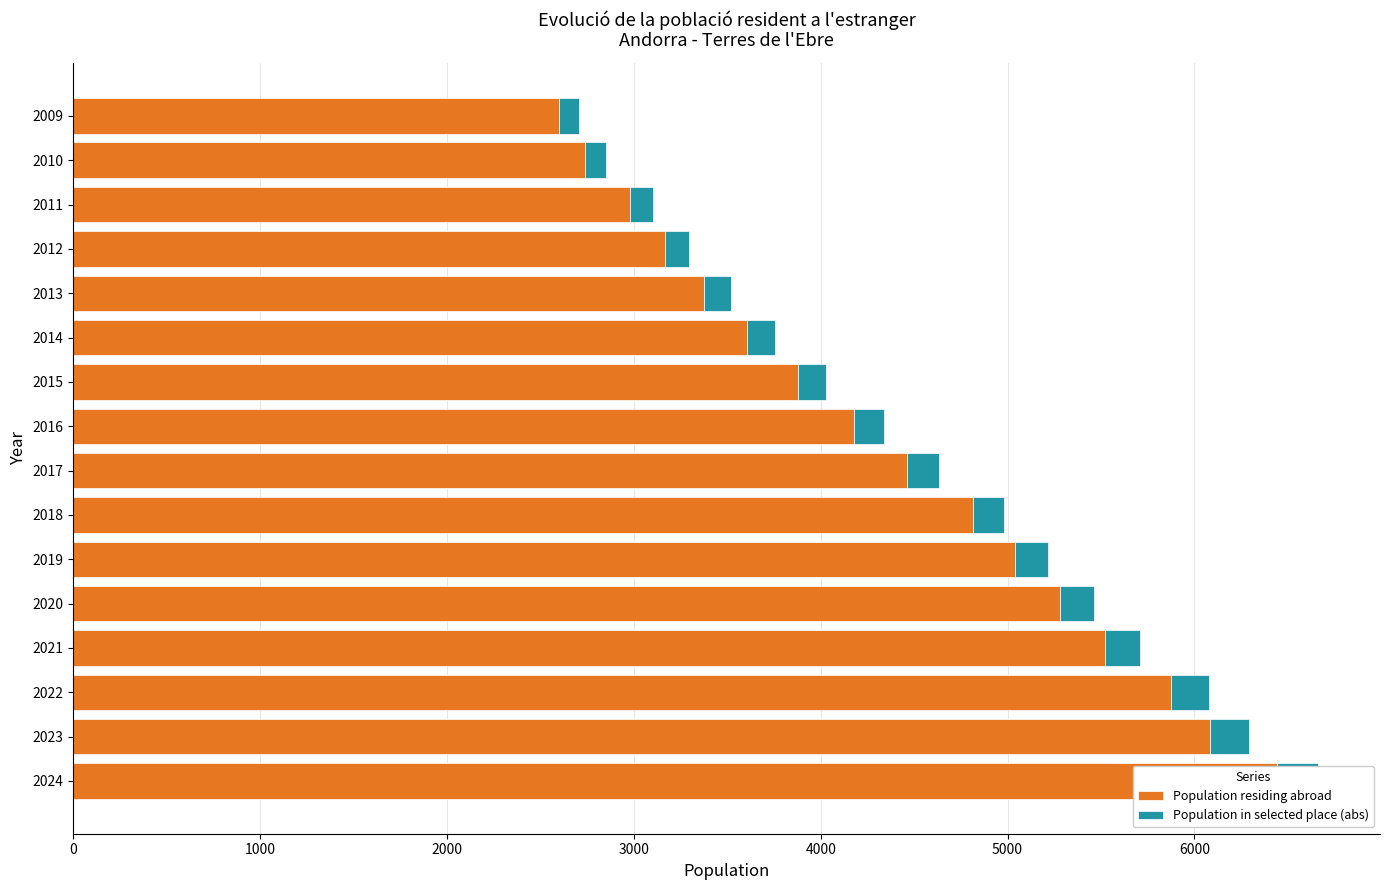

How many distinct data groups are displayed?

2